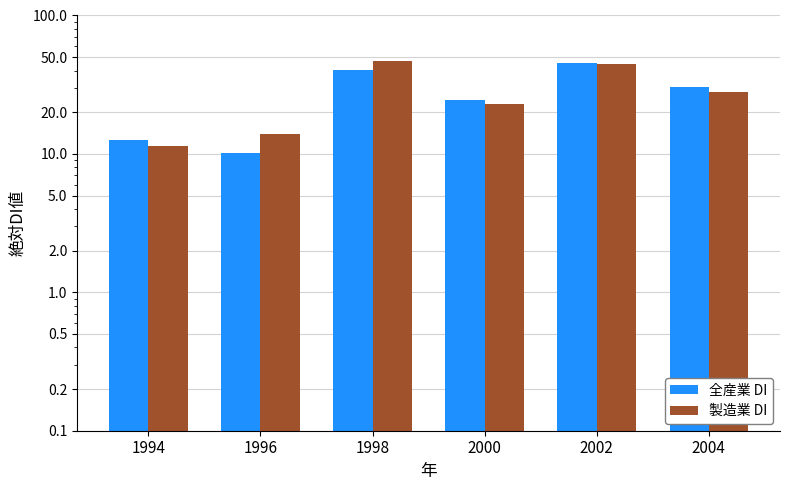

Are the bars horizontal?

No